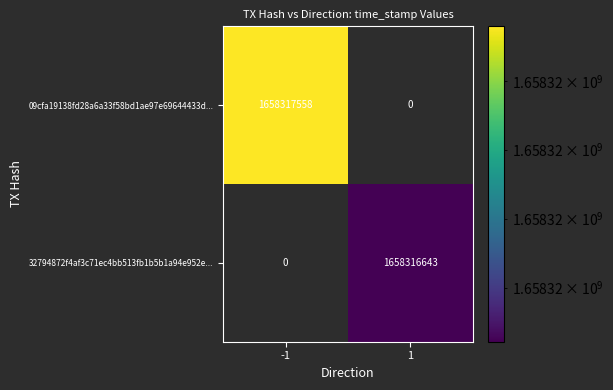

Is the value of 32794872f4af3c71ec4bb513fb1b5b1a94e952e... at 1 greater than the value of 09cfa19138fd28a6a33f58bd1ae97e69644433d... at -1?

No